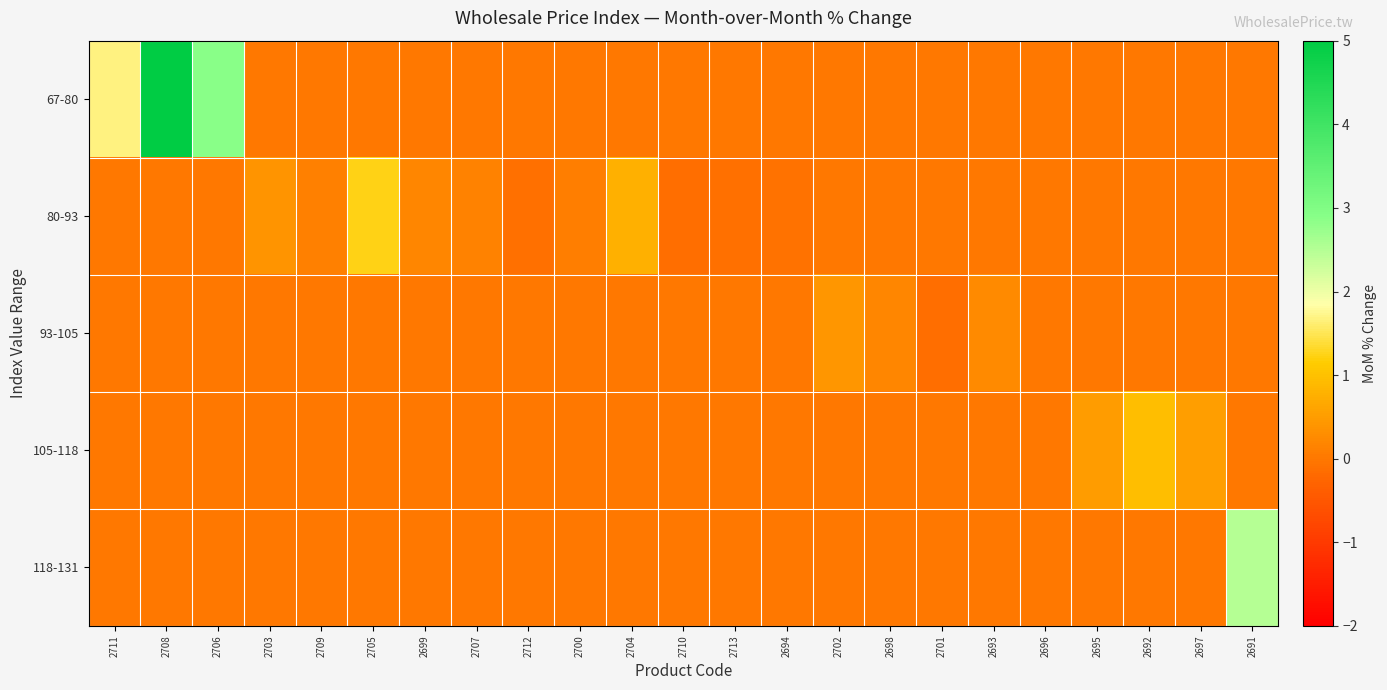

Which series has the widest spread of values?

67-80